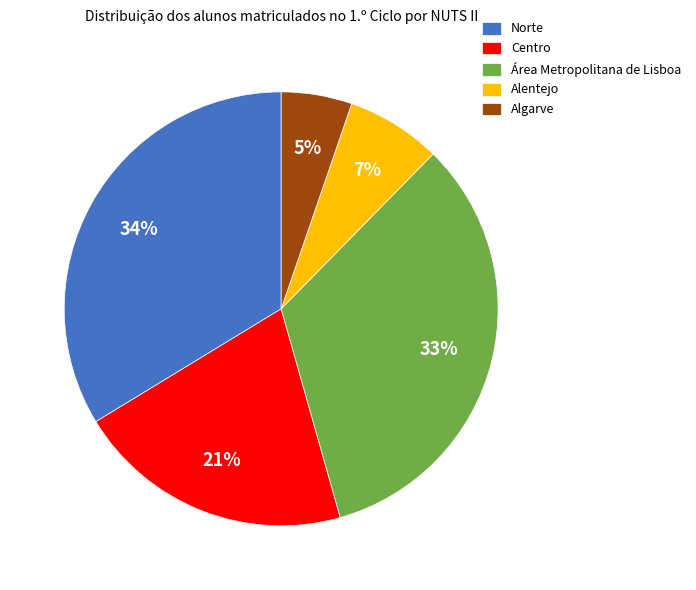

What percentage is the Alentejo slice, to the nearest percent?

7%